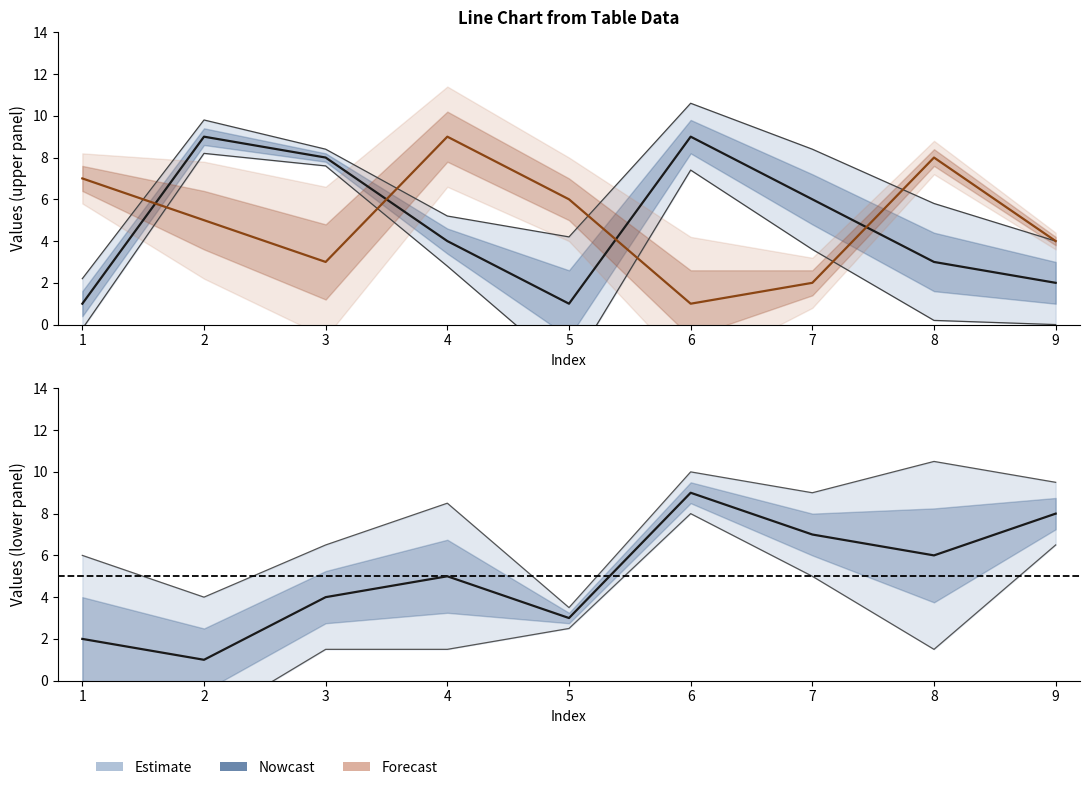

What is the maximum value shown in the chart?

9